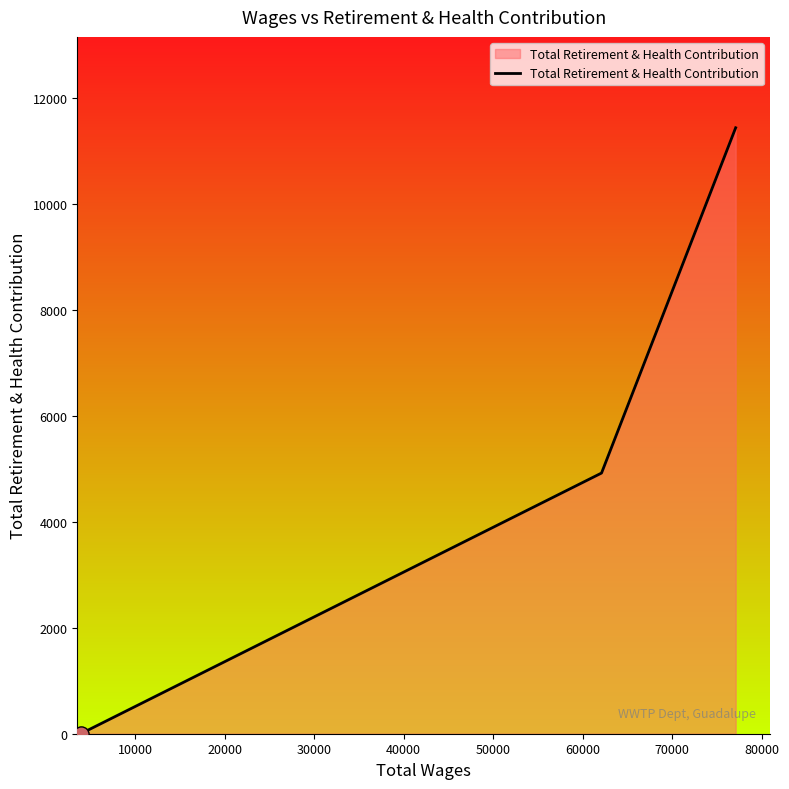

What is the greatest value displayed?

11446